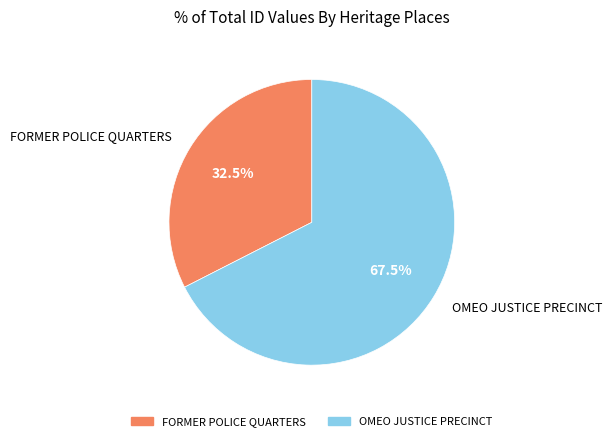

What is the largest slice in the pie chart?

OMEO JUSTICE PRECINCT